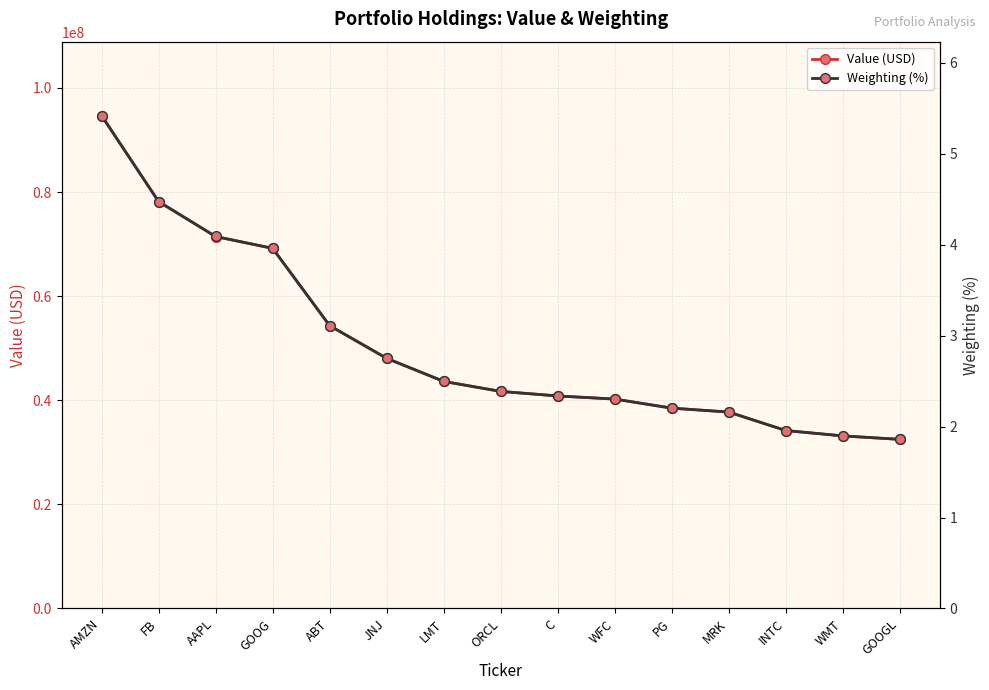

Reading right to left, list all the values displayed in this chart.

Value (USD): GOOGL=32484000.0	WMT=33147000.0	INTC=34179000.0	MRK=37733000.0	PG=38487000.0	WFC=40222000.0	C=40827000.0	ORCL=41702000.0	LMT=43625000.0	JNJ=48052000.0	ABT=54329000.0	GOOG=69178000.0	AAPL=71449000.0	FB=78165000.0	AMZN=94682000.0
Weighting (%): GOOGL=1.9	WMT=1.9	INTC=2.0	MRK=2.2	PG=2.2	WFC=2.3	C=2.3	ORCL=2.4	LMT=2.5	JNJ=2.8	ABT=3.1	GOOG=4.0	AAPL=4.1	FB=4.5	AMZN=5.4